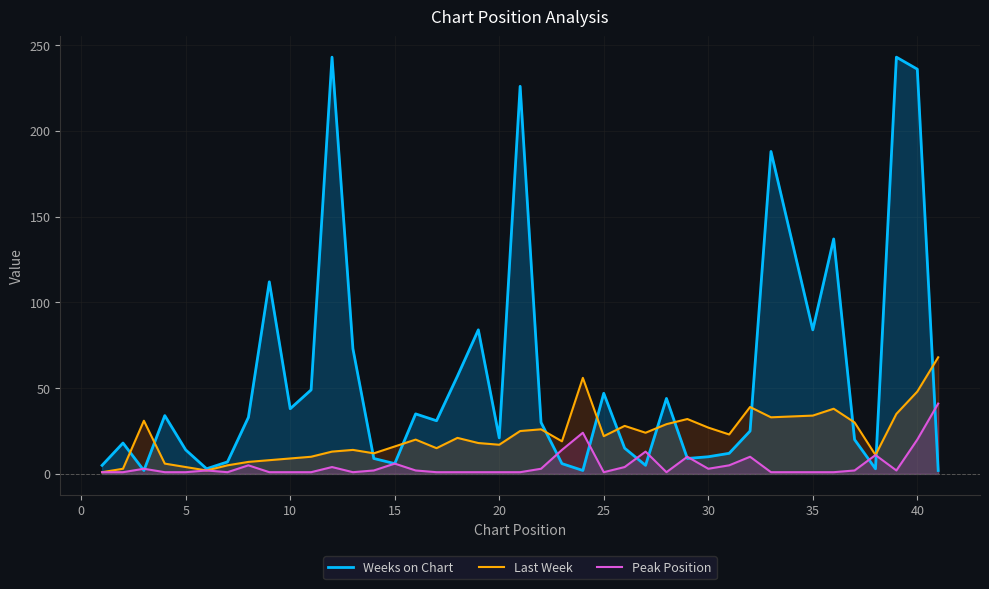

The Last Week series shows 49 at 25. True or false?

False